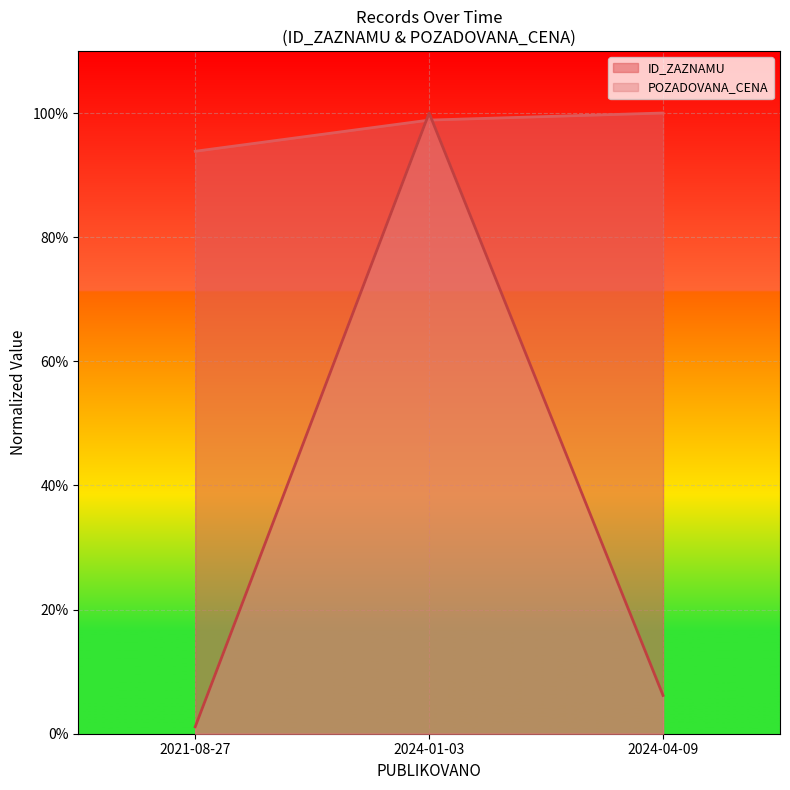

Which series changed the most between 2021-08-27 and 2024-01-03?

POZADOVANA_CENA